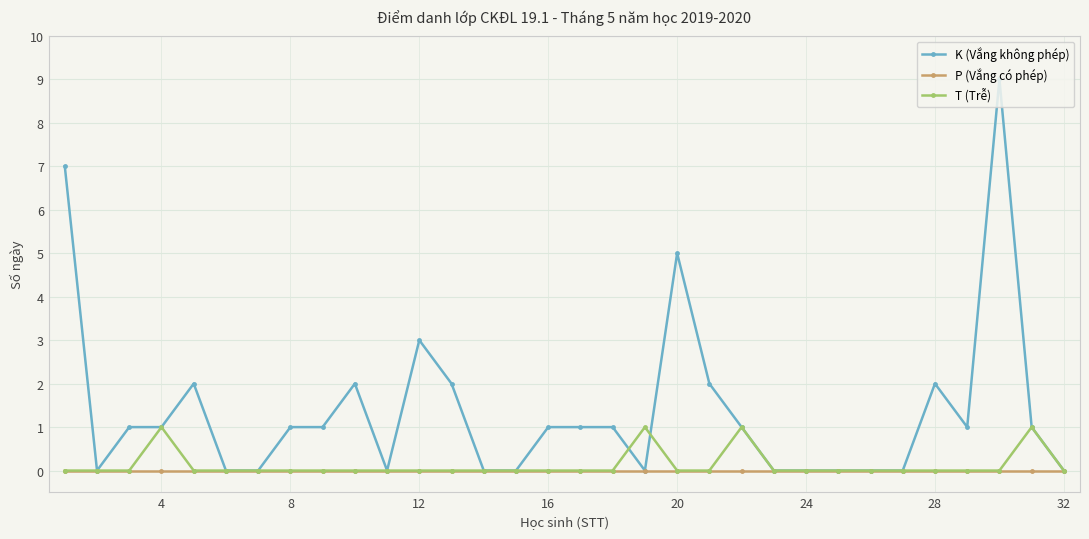

Rank the series by their maximum value, from lowest to highest.

P (Vắng có phép), T (Trễ), K (Vắng không phép)